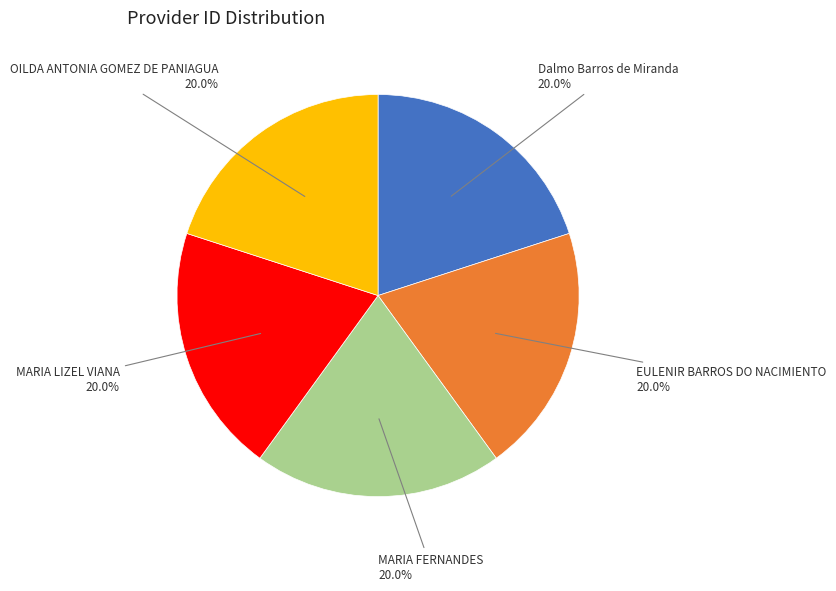

Does any single category account for the majority?

No